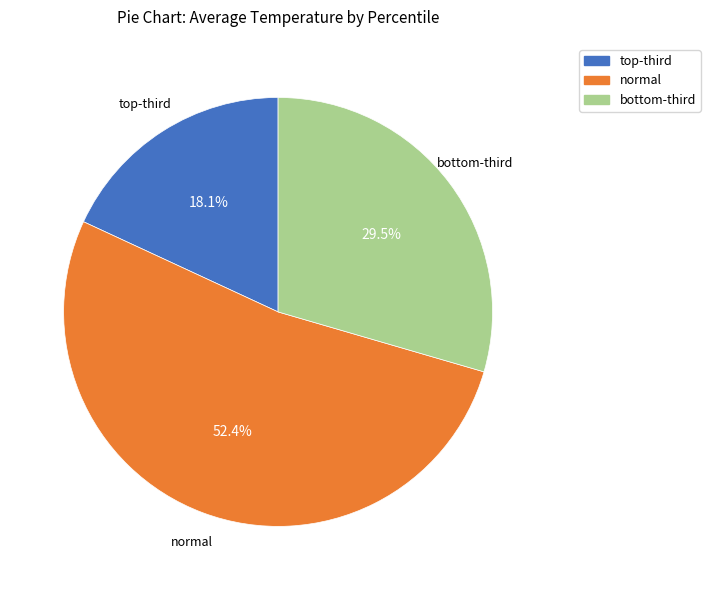

Does any single category account for the majority?

Yes